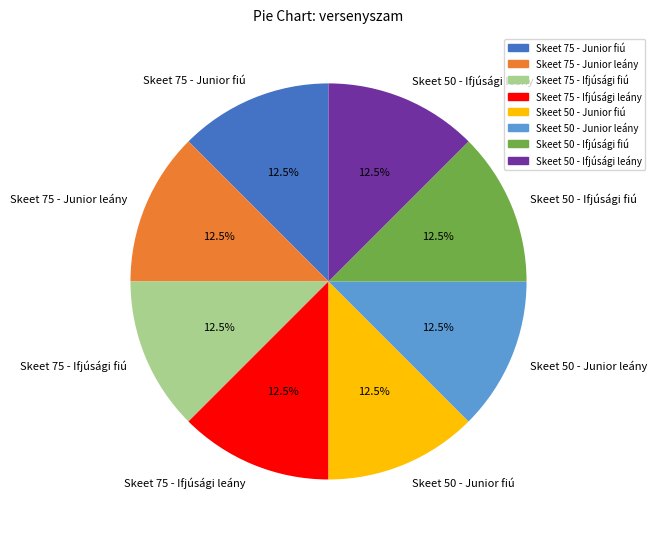

Count the number of slices in the pie.

8